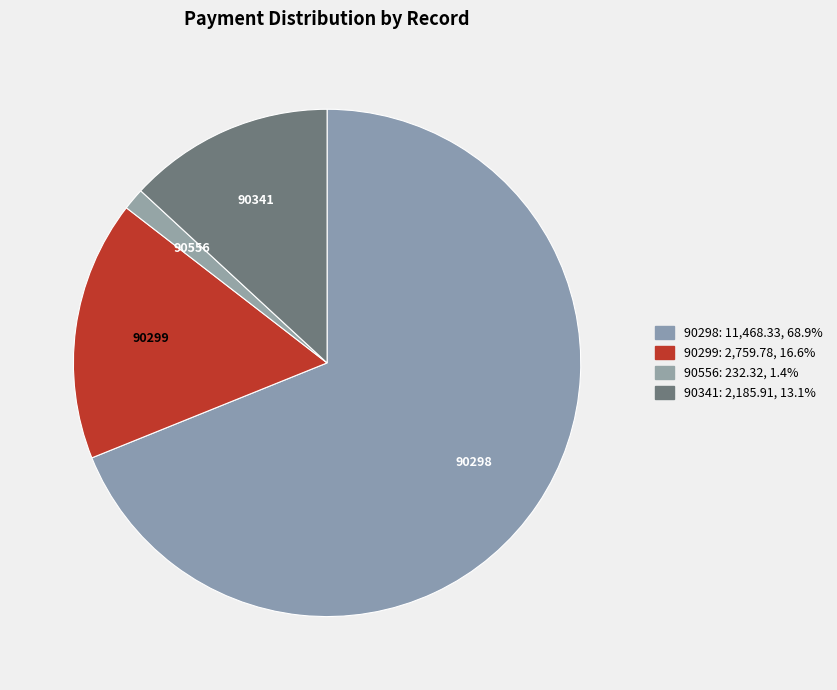

What percentage is NOT represented by 90298?

31.1%